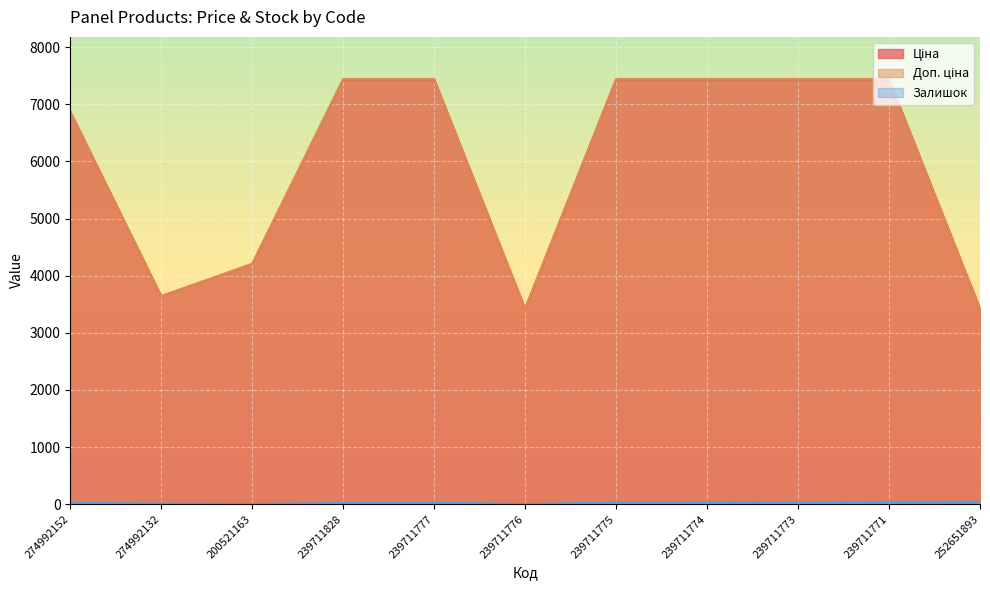

Which series changed the most between 200521163 and 239711777?

Ціна